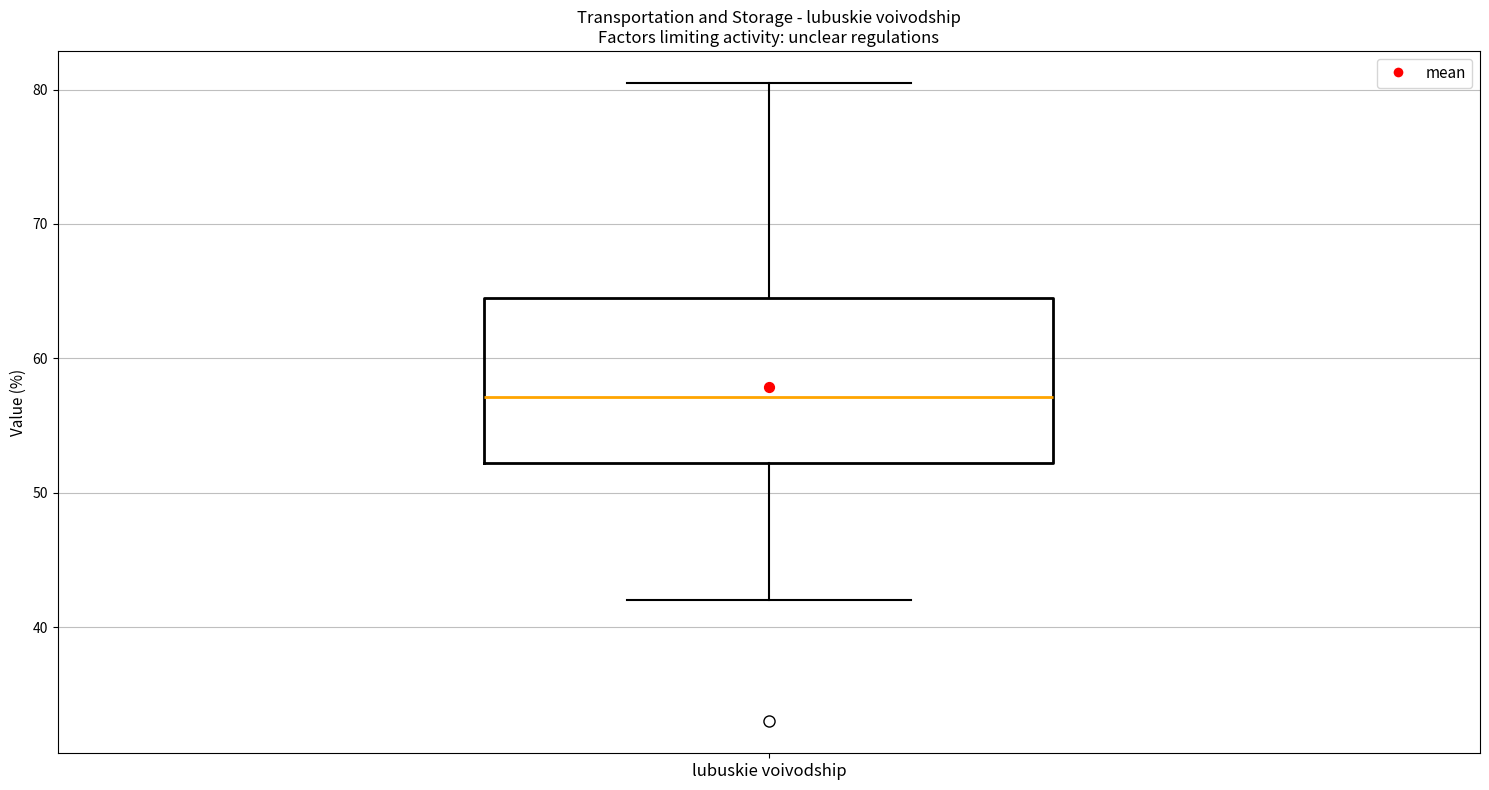

Transcribe this box plot: give where the median line is, the range the box spans, and where the two whiskers end, as read against the y-axis. The values are not printed on the chart, so give them approximately, as read against the axis.

median 57, box 52 to 65, whiskers 42 to 81